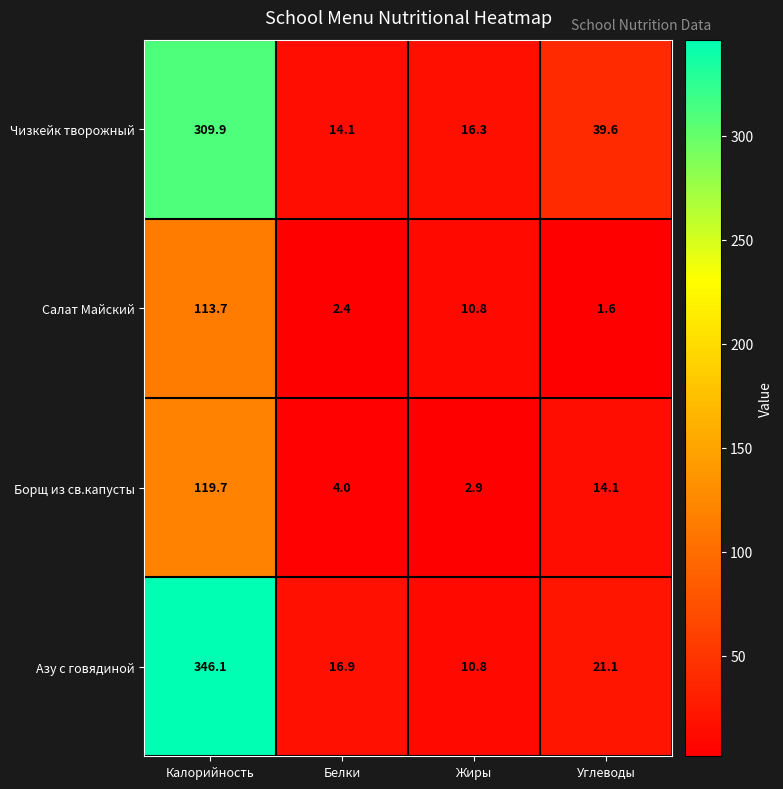

At which label is Азу с говядиной closest to 178?

Углеводы